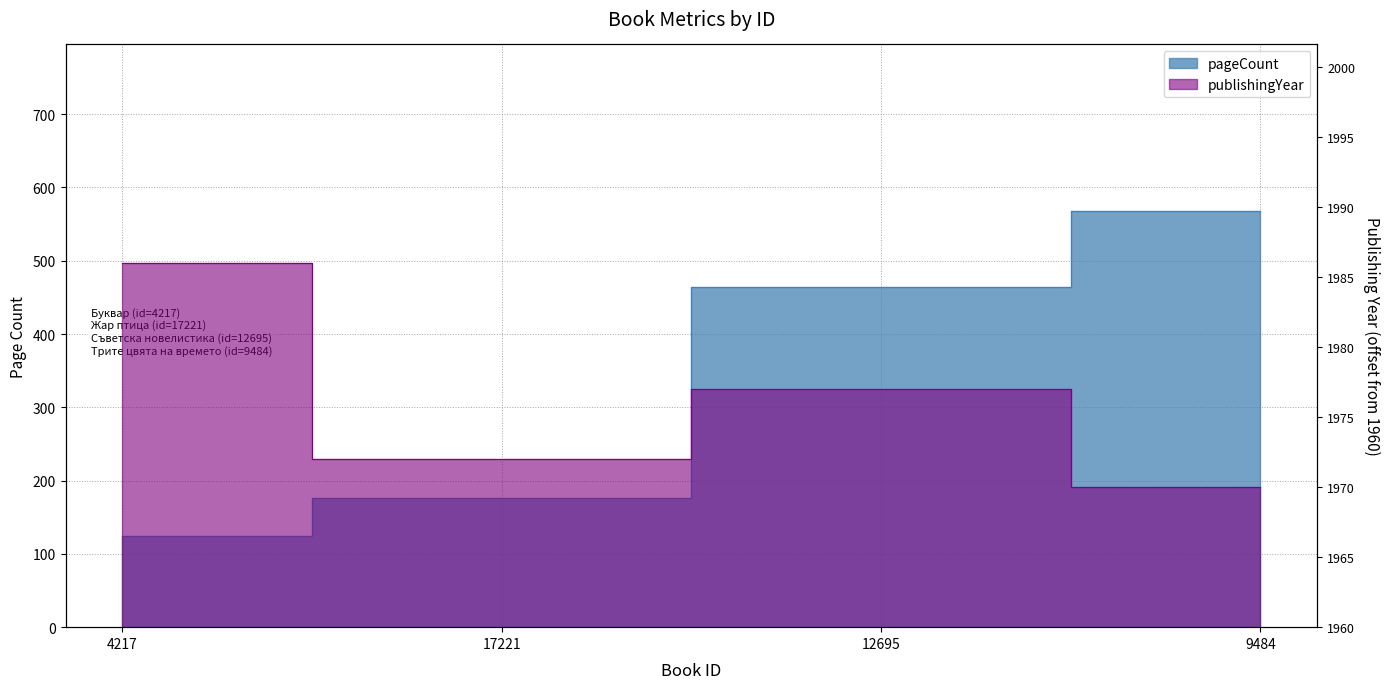

At how many categories does at least one series exceed 97?

4